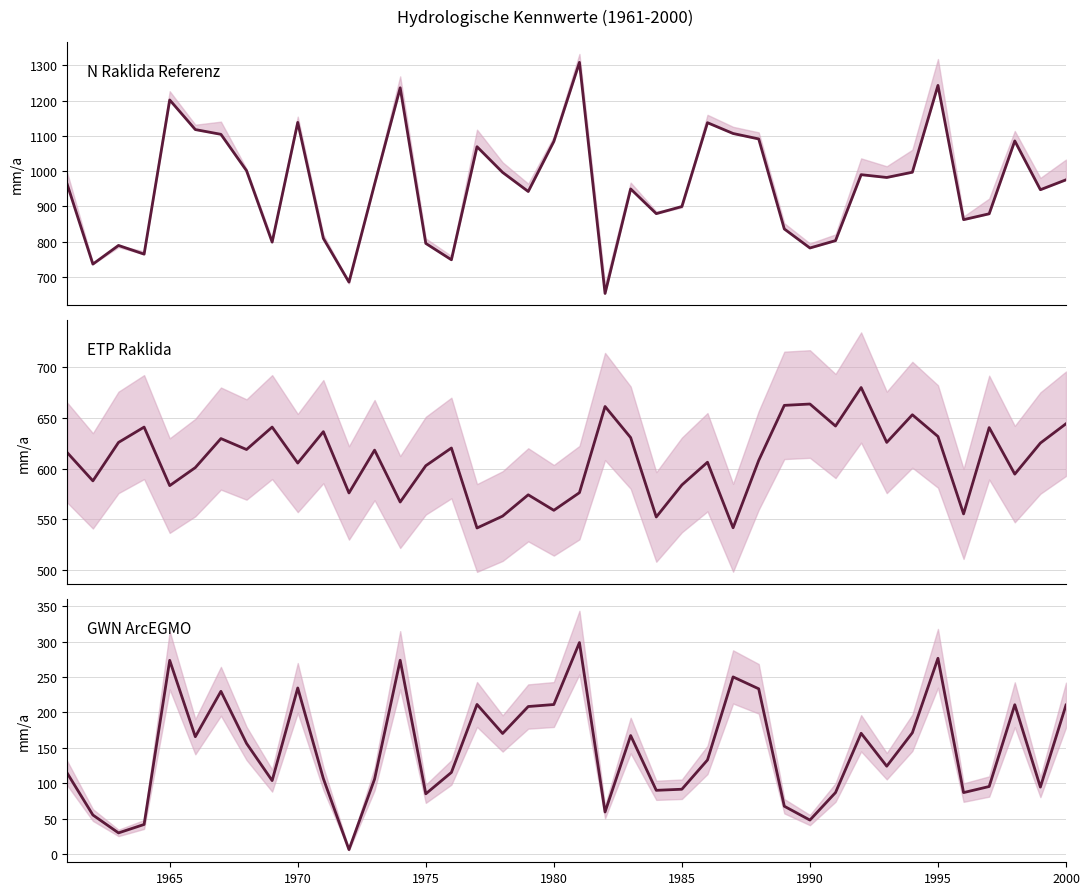

How many lines are shown in the chart?

3